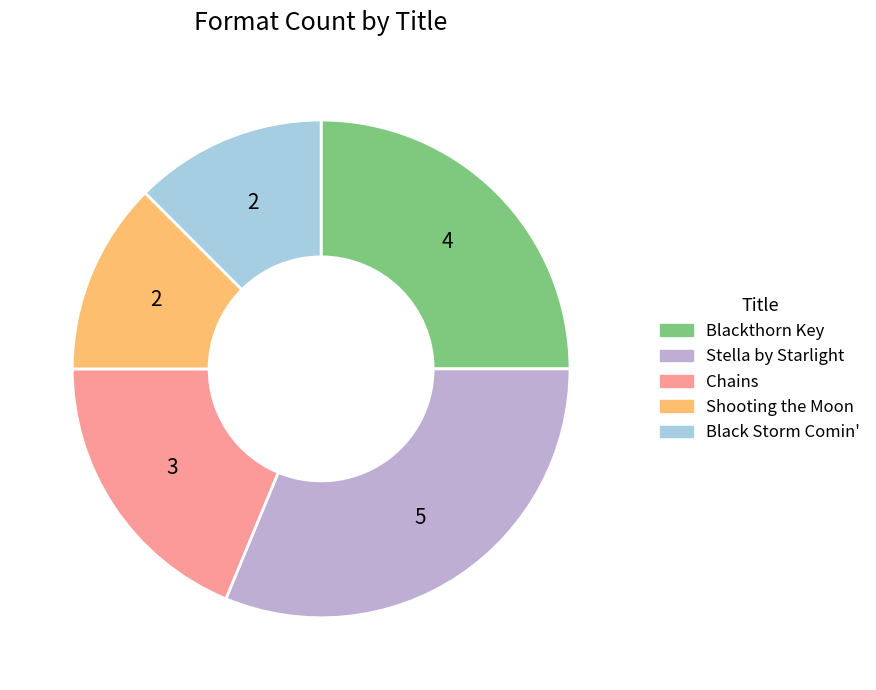

Is there a majority slice in this chart?

No